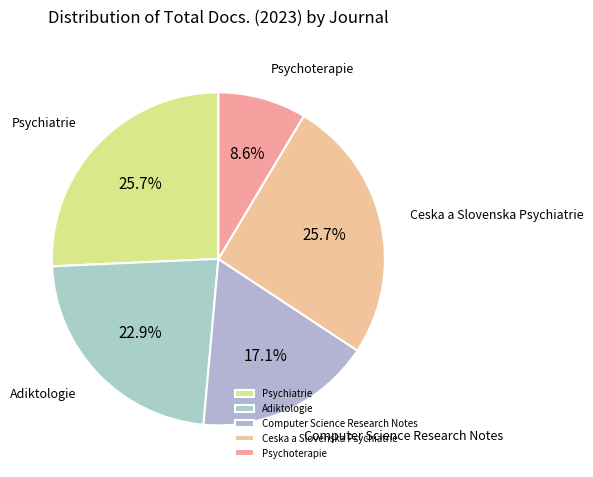

Is Psychiatrie the majority of the pie?

No